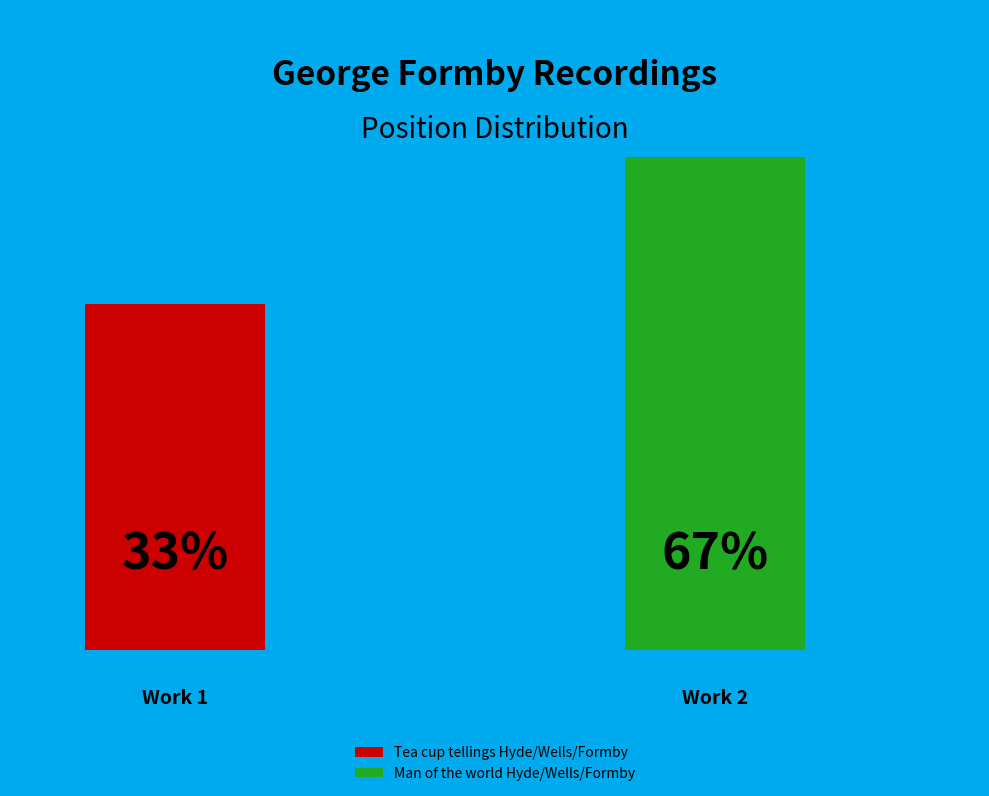

True or false: Tea cup tellings Hyde/Wells/Formby accounts for 33% of the total.

True